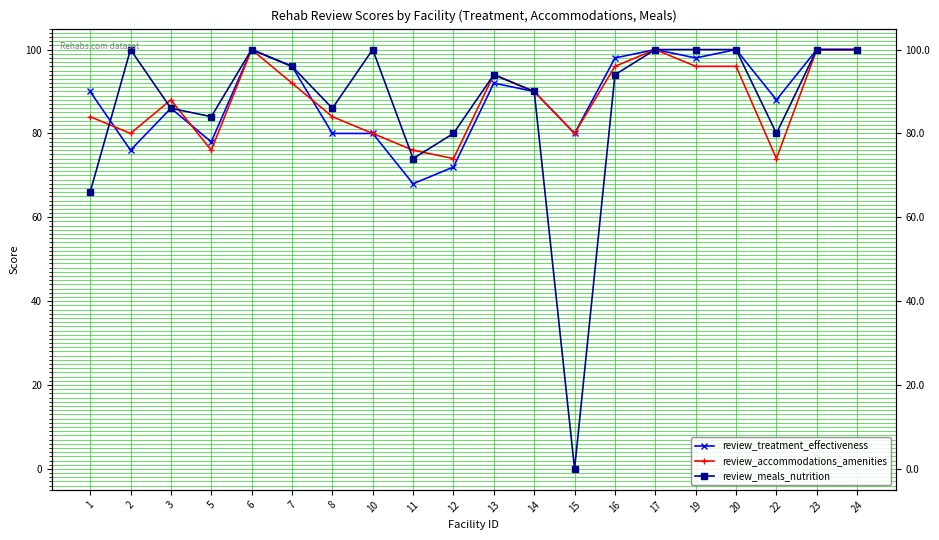

Which series has the largest total across all categories?

review_treatment_effectiveness